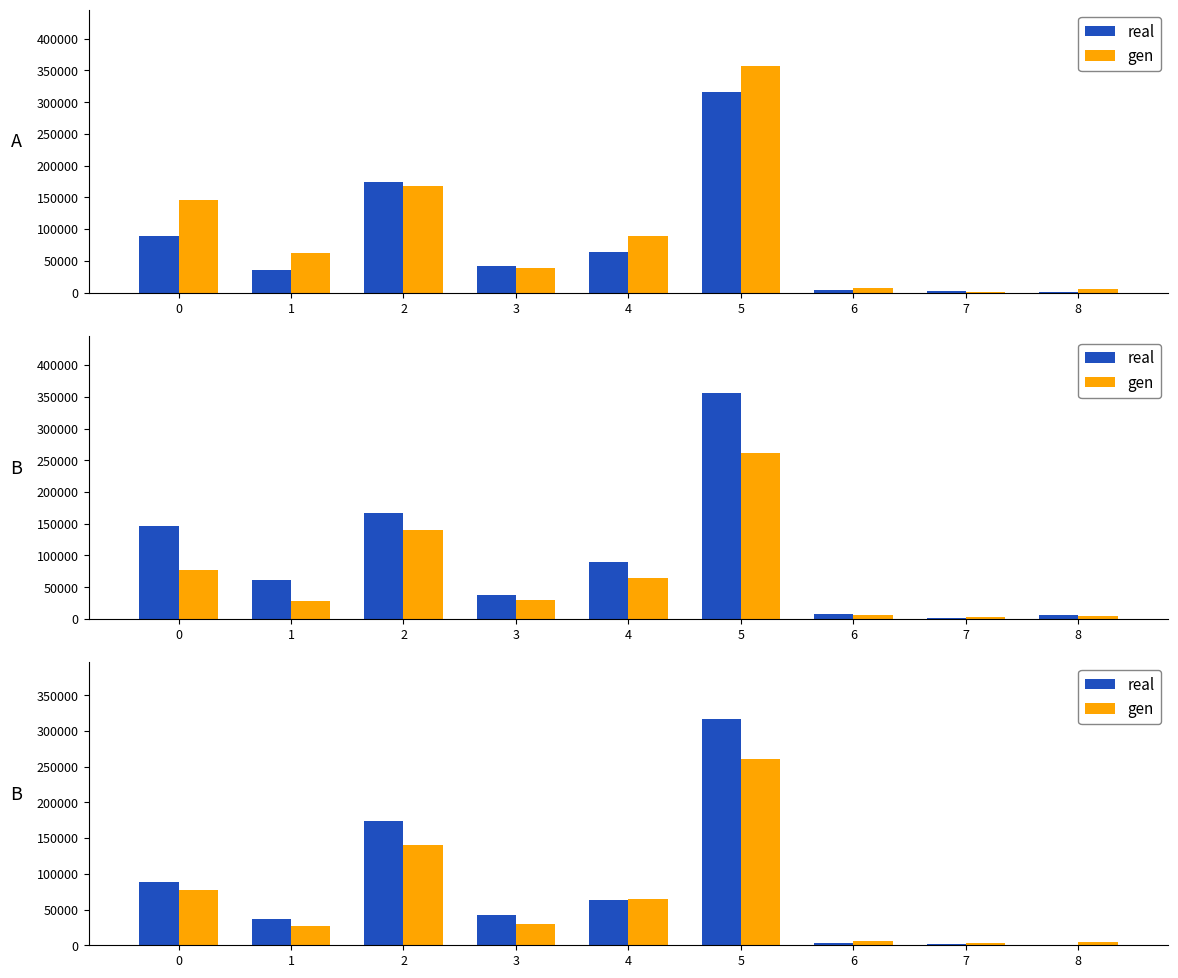

The gen series shows 27512 at 1. True or false?

True